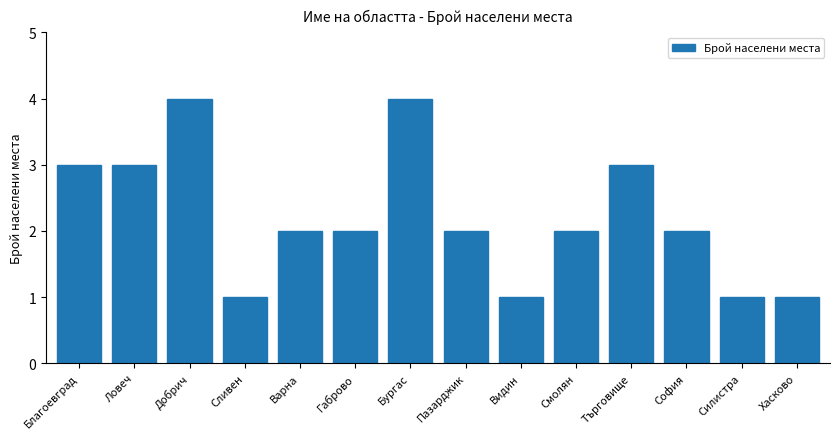

What is the sum of all values?

31